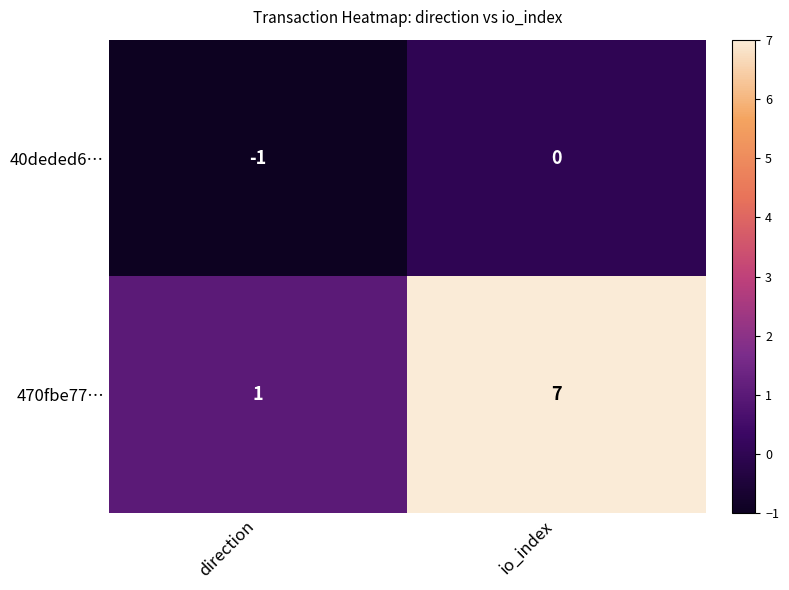

How many distinct data groups are displayed?

2